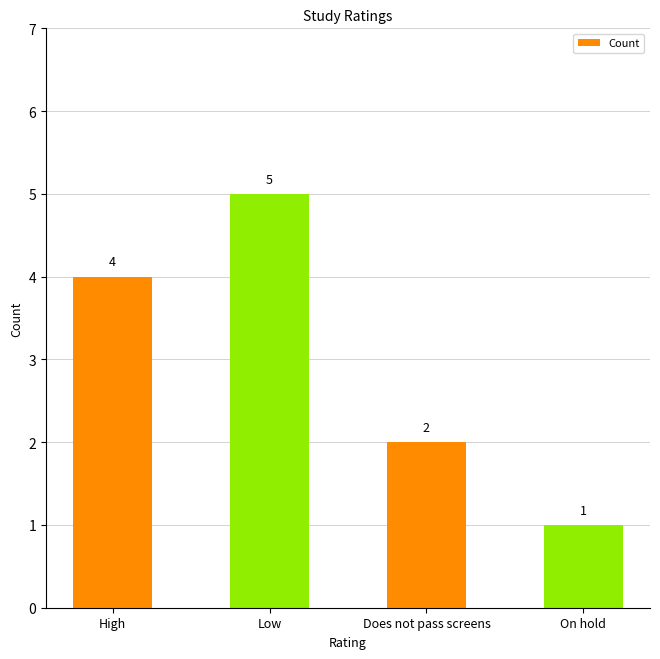

What is the ratio of the value at Does not pass screens to the value at On hold?

2.0